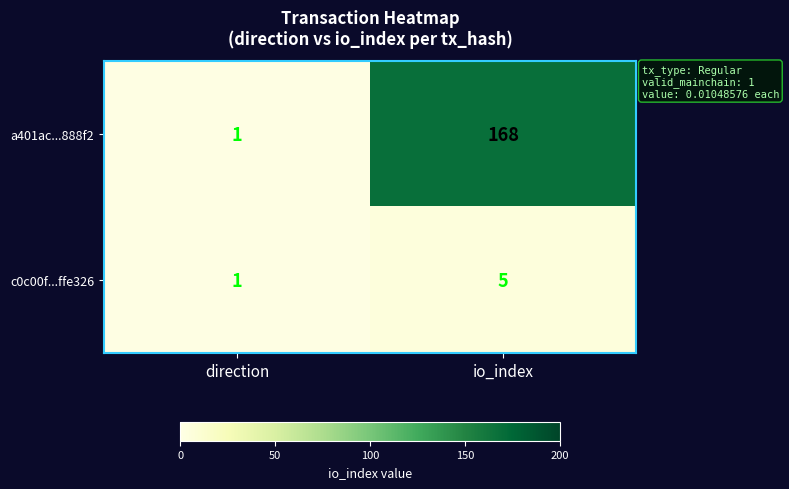

At which label is a401ac...888f2 closest to 84?

direction